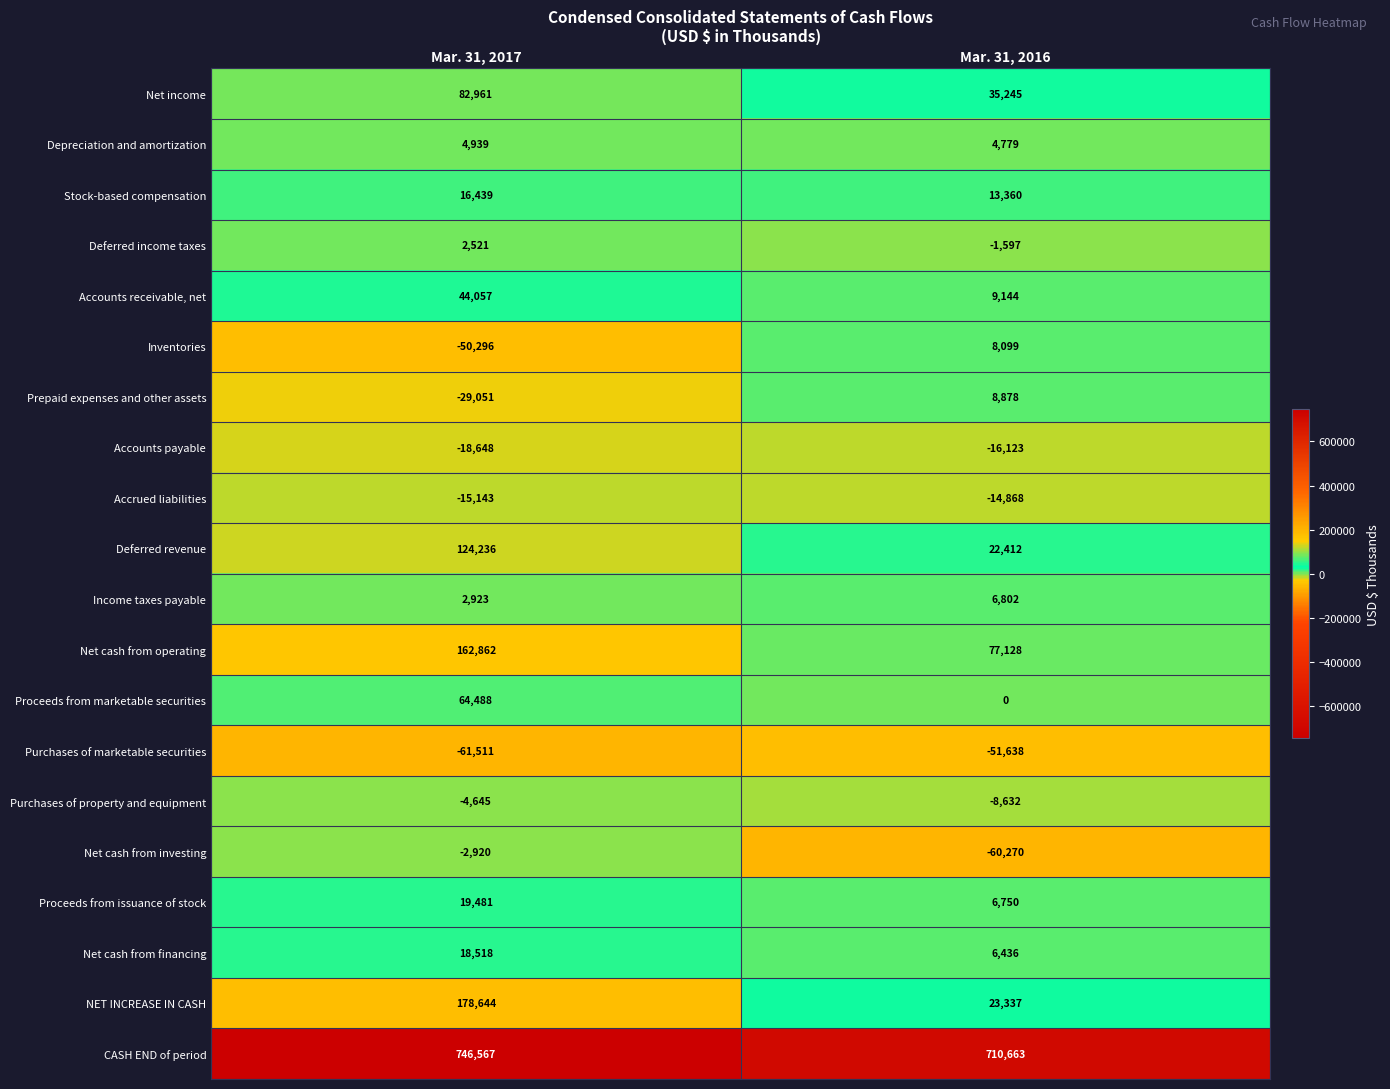

What is the maximum value for Accounts payable?

-16123